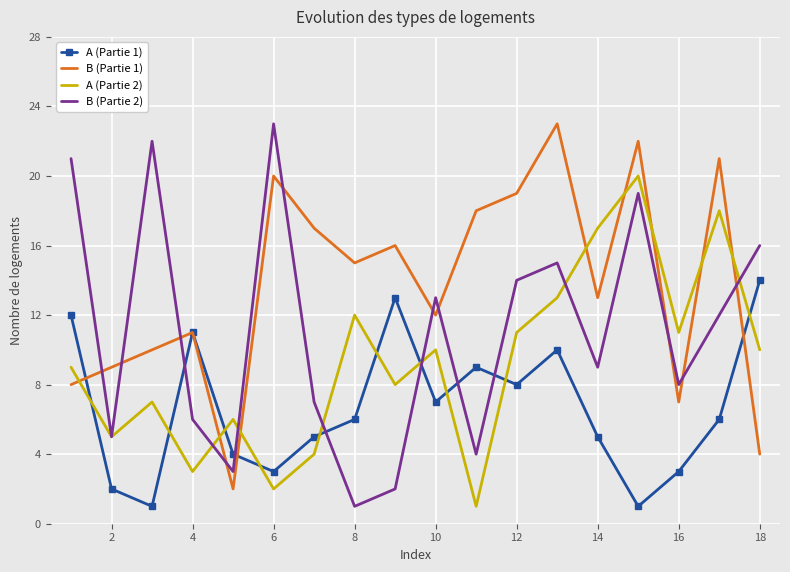

Which series has the largest total across all categories?

B (Partie 1)